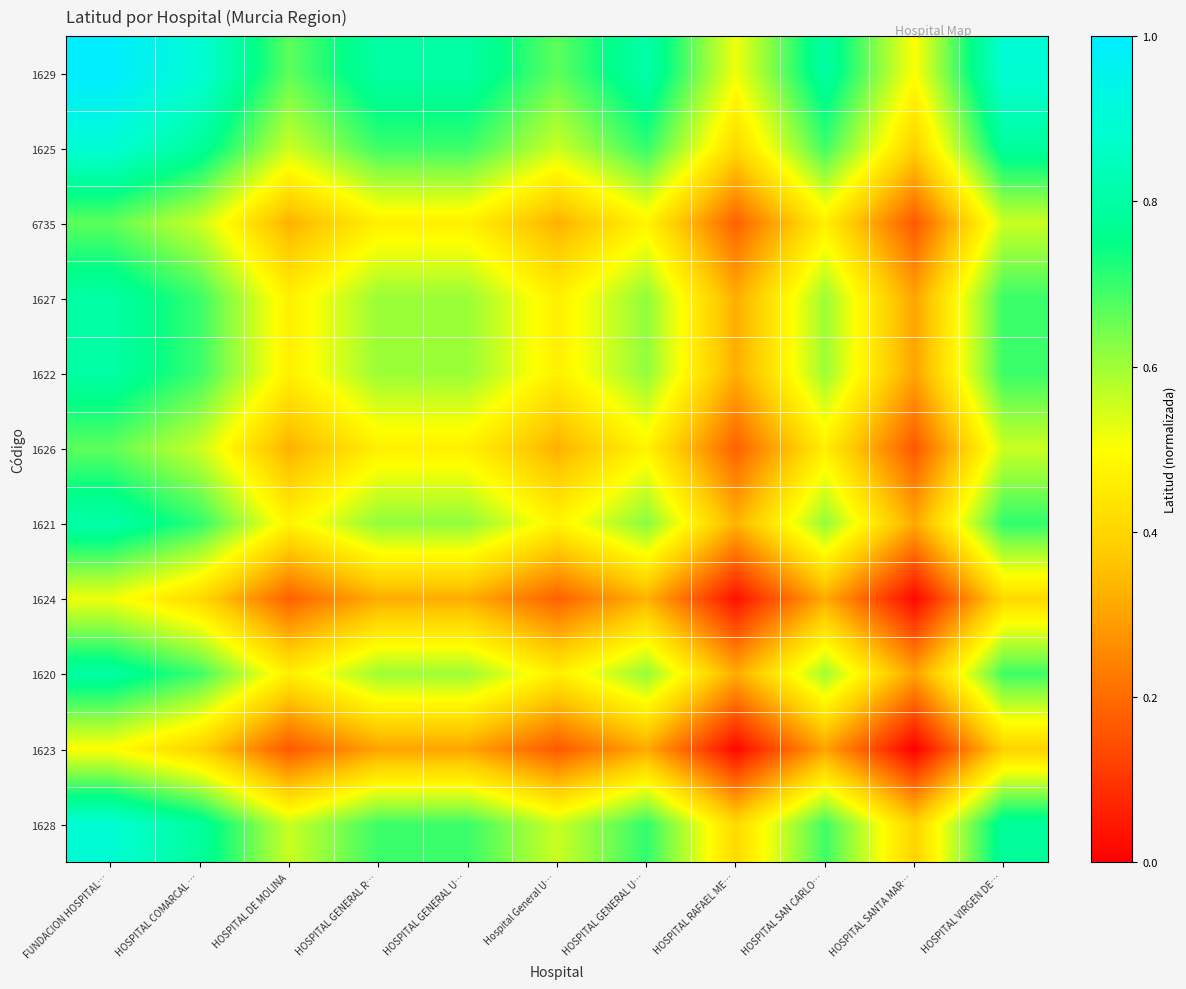

Which has a higher value, HOSPITAL GENERAL U… or HOSPITAL SAN CARLO…?

HOSPITAL GENERAL U…